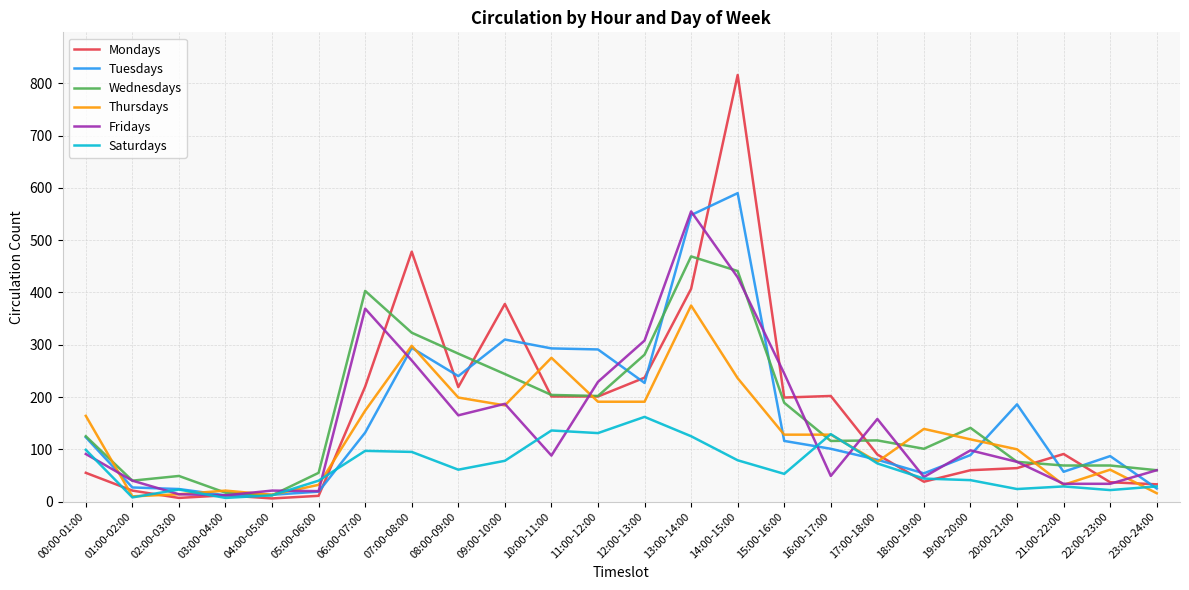

Which series changed the most between 08:00-09:00 and 18:00-19:00?

Tuesdays